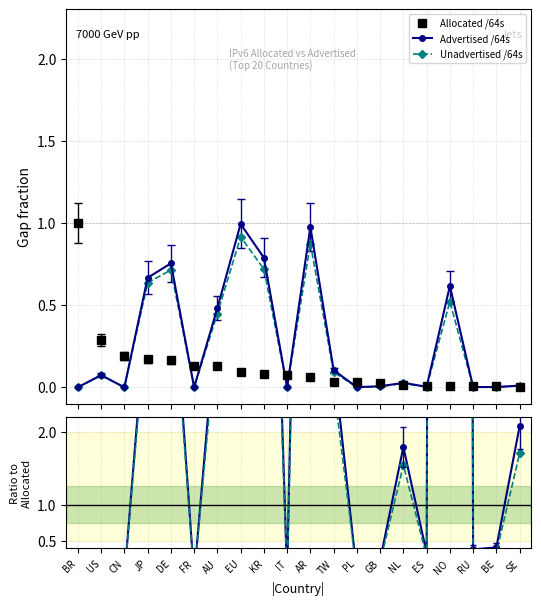

What is the label of the 17th point from the right?

JP